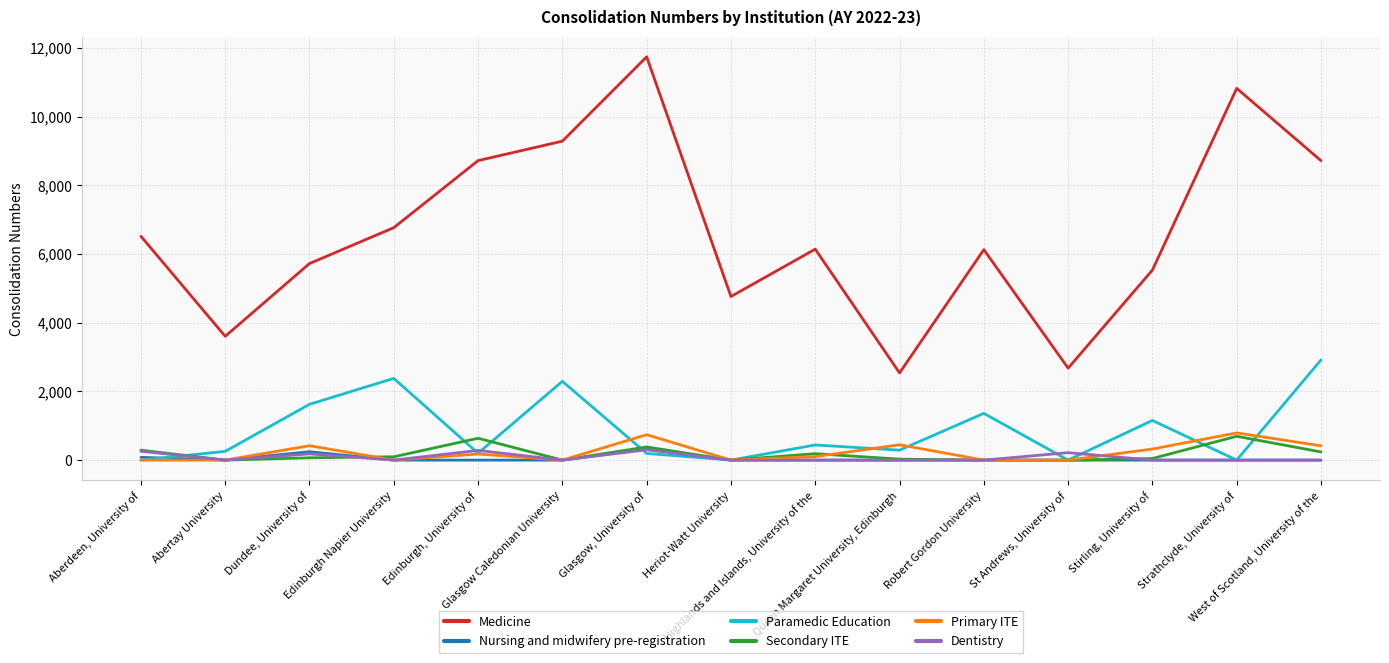

What is the total value across all series at Highlands and Islands, University of the?

6872